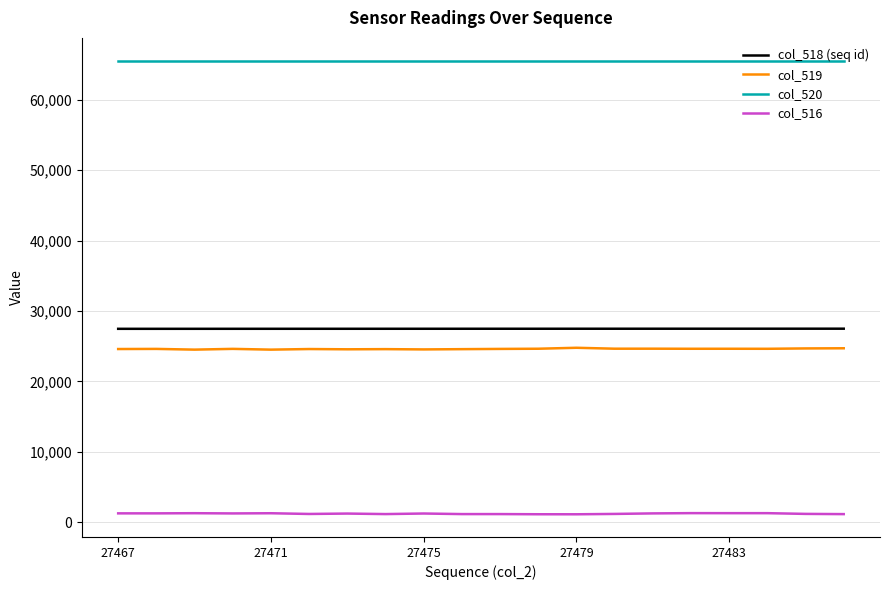

Which series has the largest total across all categories?

col_520